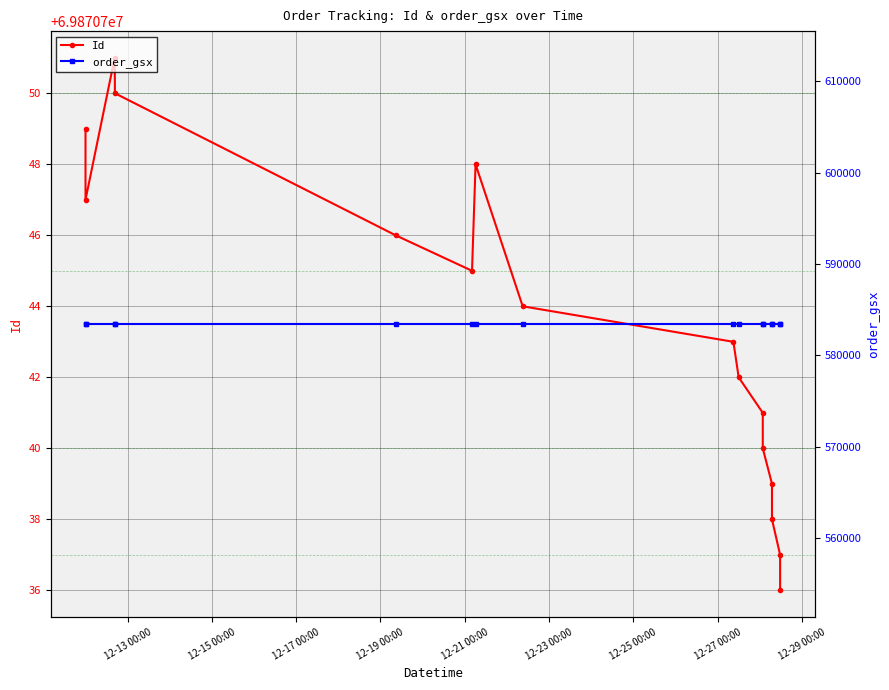

Does the chart display data point markers on the line(s)?

Yes